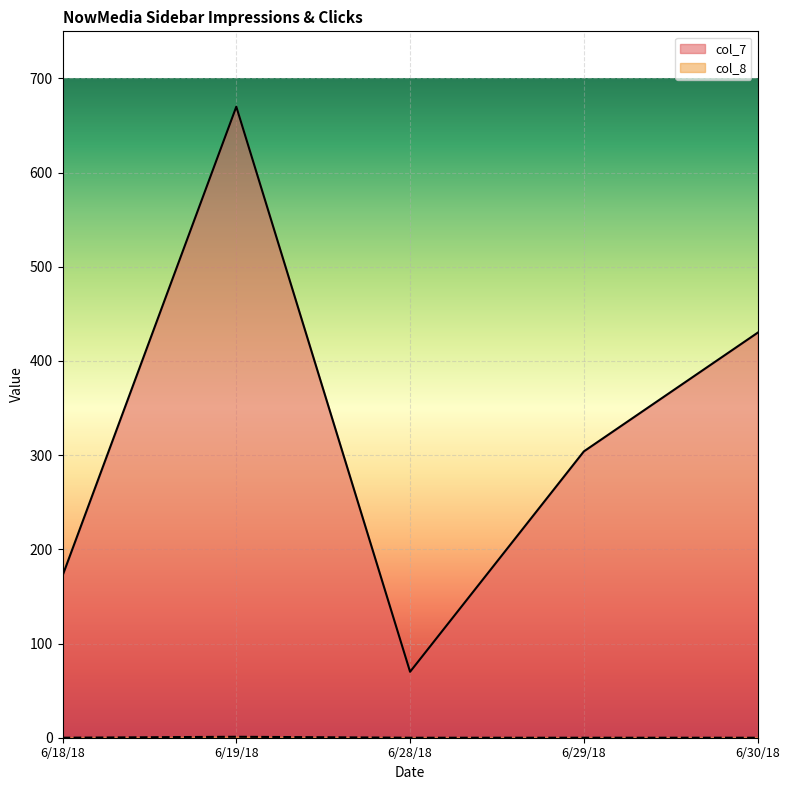

What are all the series names shown in the legend?

col_7, col_8